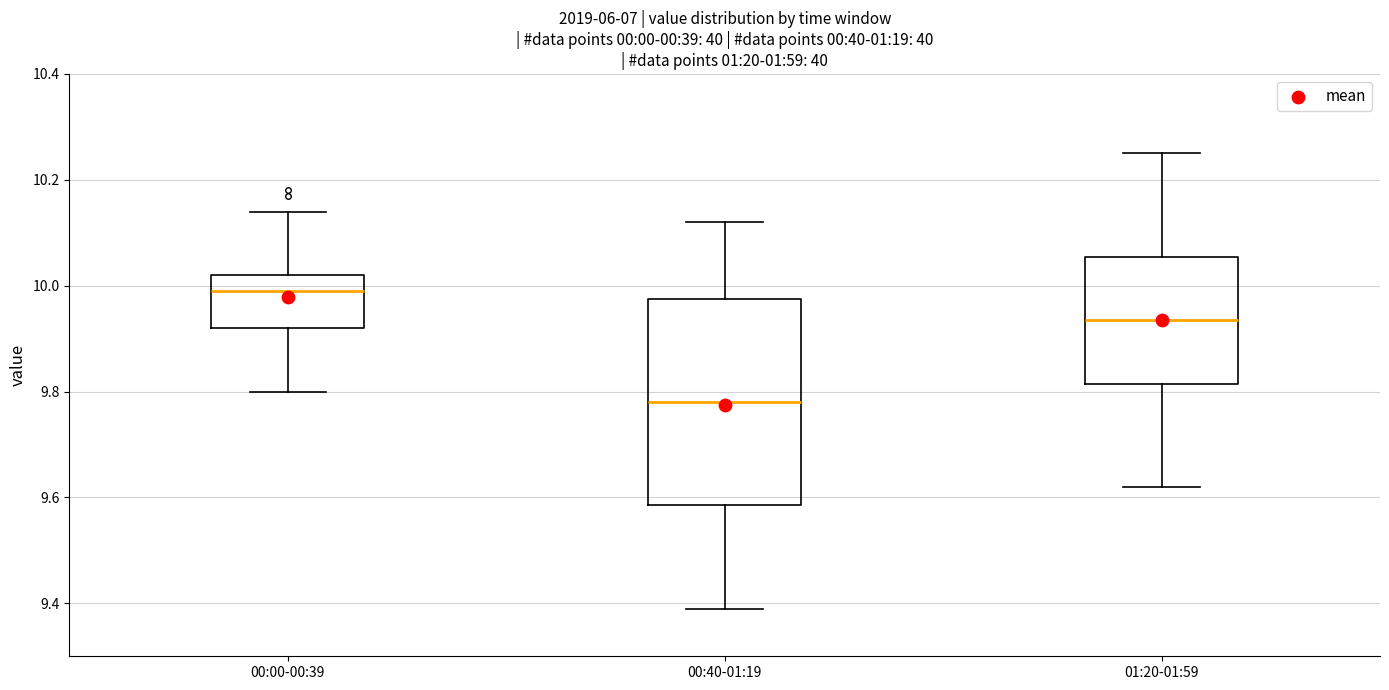

Which box is the tallest, from its lower edge to its upper edge?

00:40-01:19